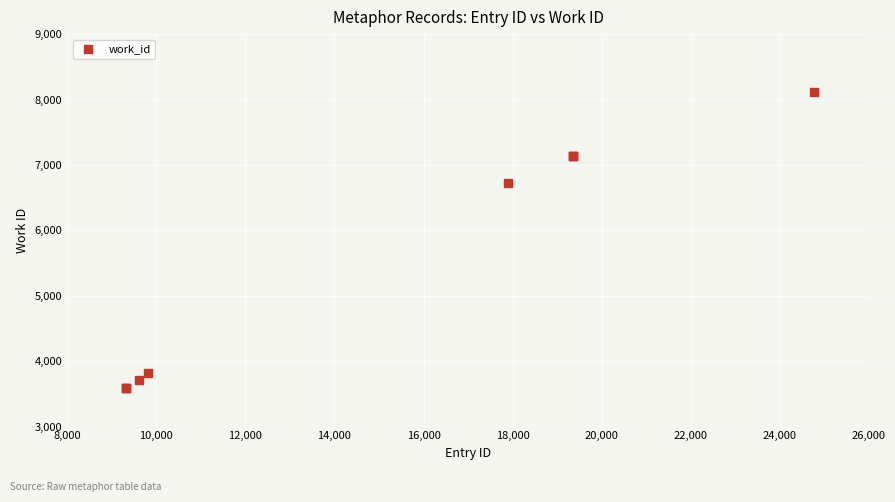

What Y value in the scatter plot is closest to 5855?

6726